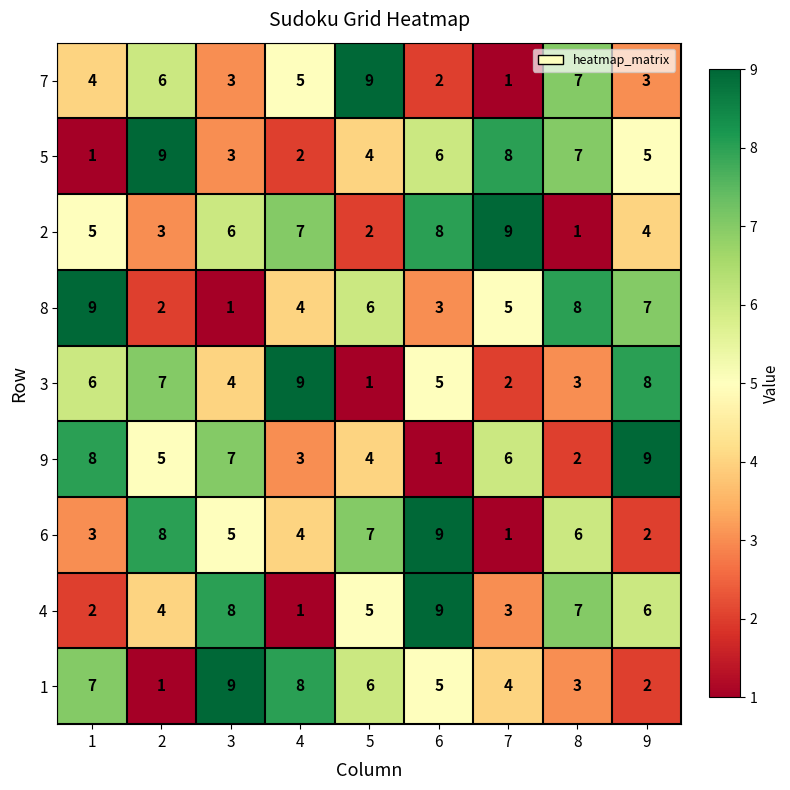

True or false: 1 has a value of 9 at 3.

True